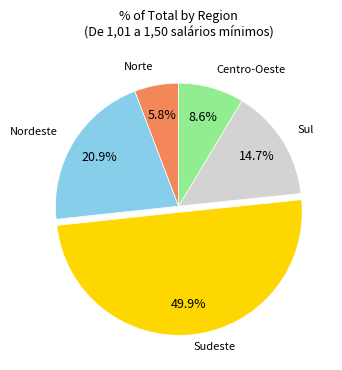

How many segments does this pie chart have?

5